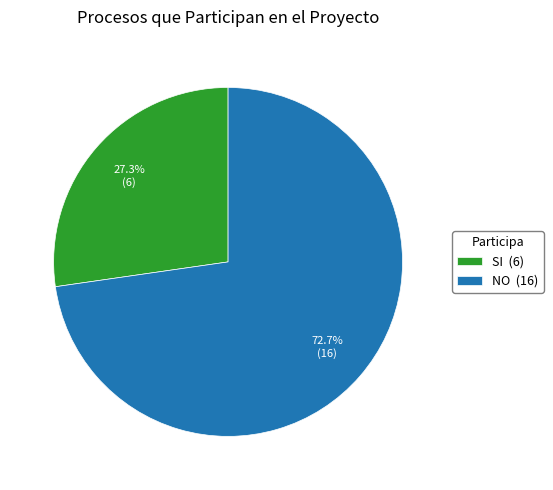

Which slice is the largest?

NO